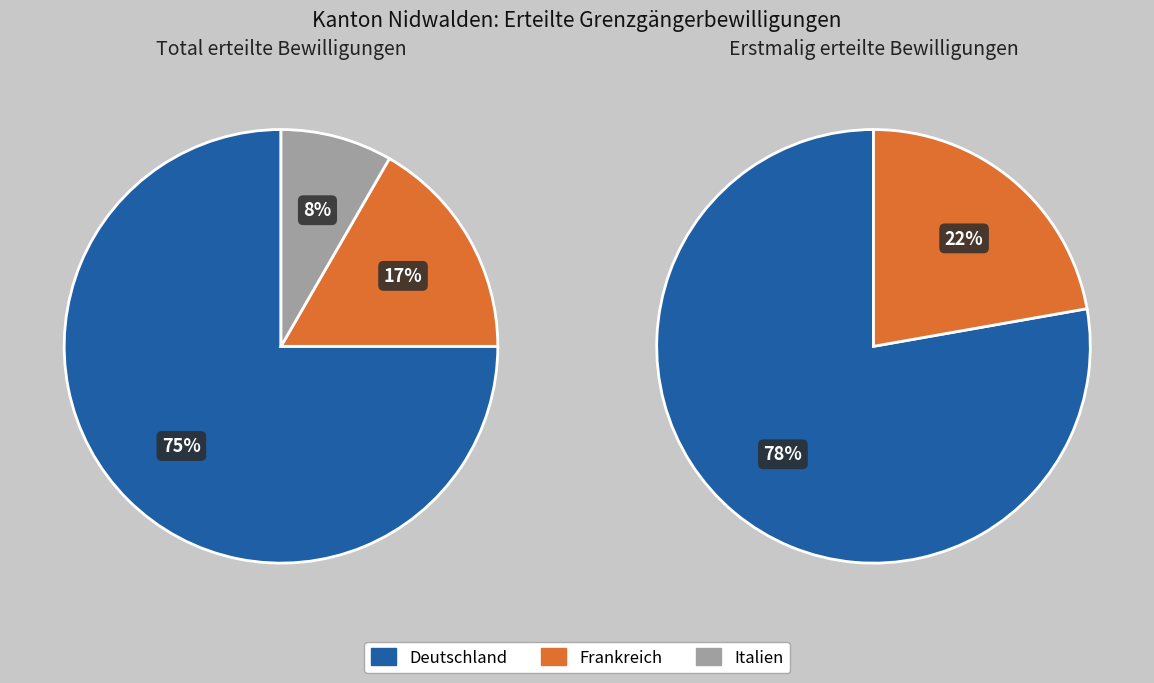

To the nearest percent, what is the average slice percentage?

33%